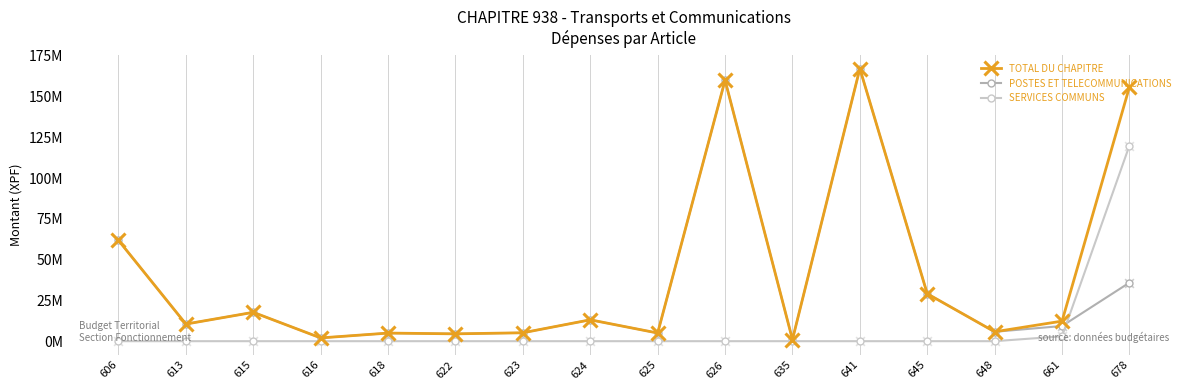

Which series has the largest total across all categories?

TOTAL DU CHAPITRE